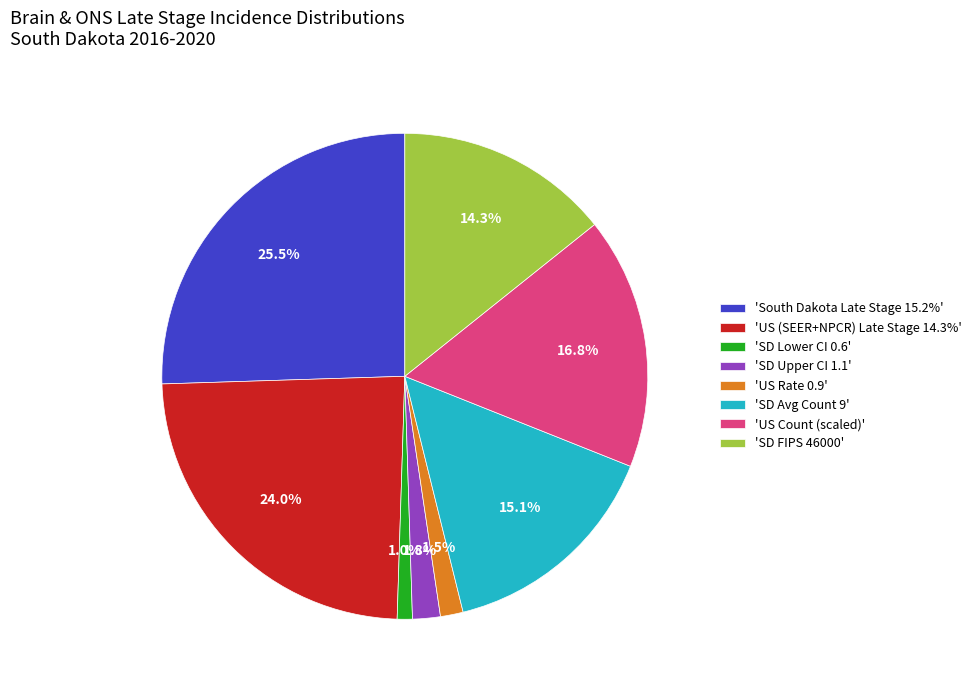

Which category has the biggest portion of the pie?

'South Dakota Late Stage 15.2%'